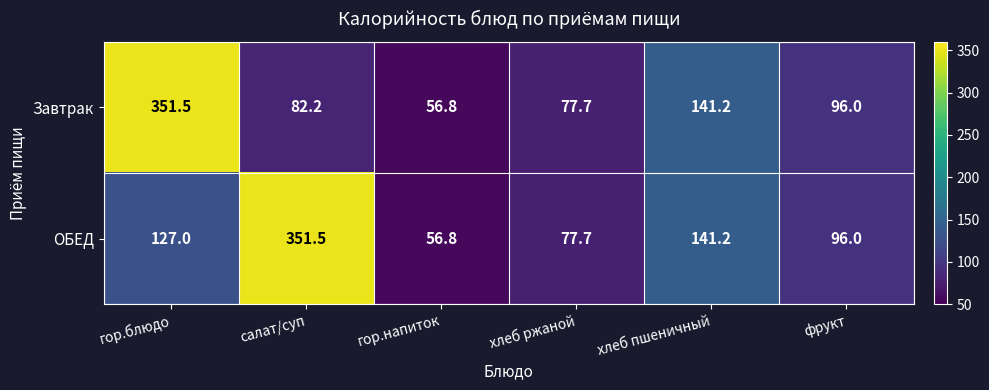

At which category is the sum across all series the highest?

гор.блюдо